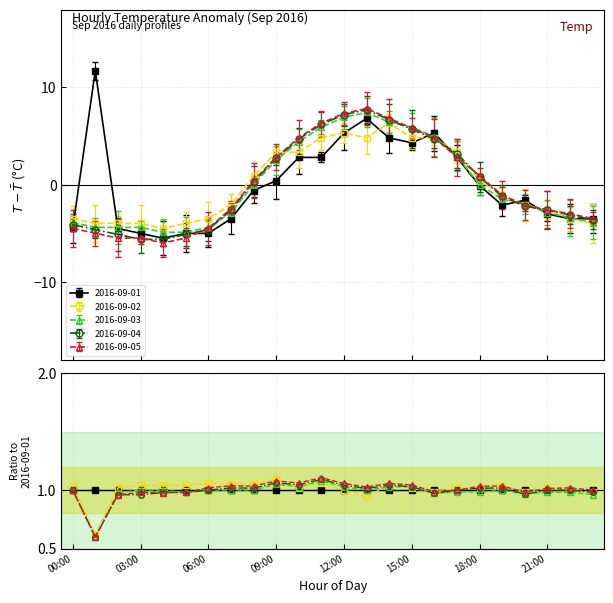

Is it true that 2016-09-02 equals 4.8 at 13:00?

True